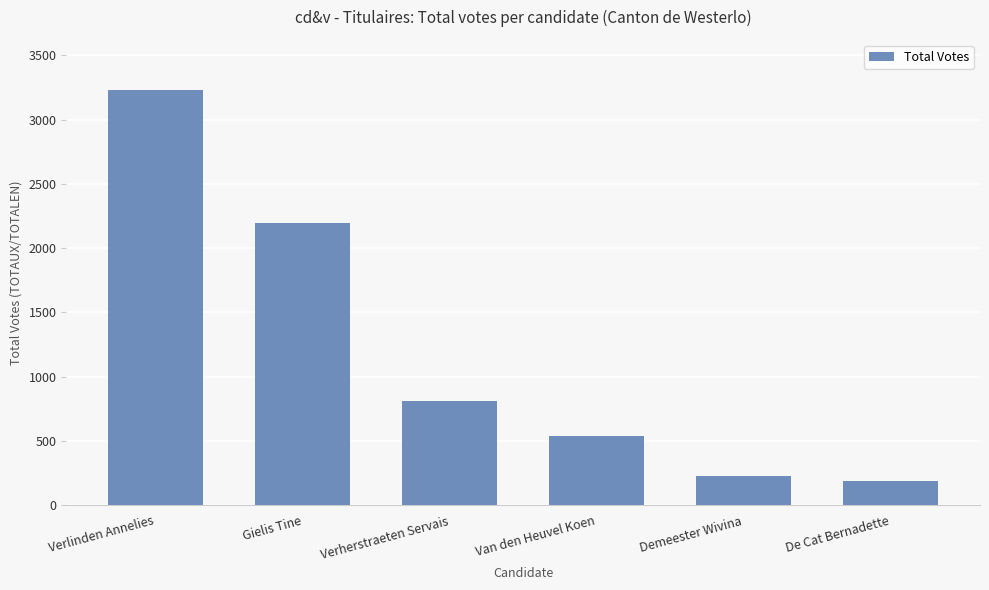

Rank the categories by value from lowest to highest.

De Cat Bernadette, Demeester Wivina, Van den Heuvel Koen, Verherstraeten Servais, Gielis Tine, Verlinden Annelies